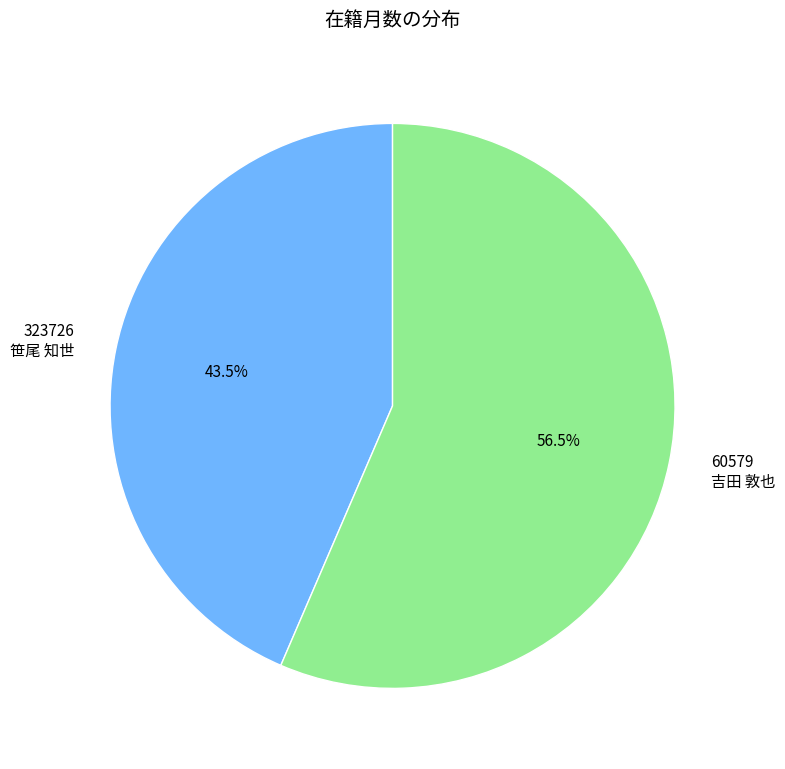

Approximately how many times larger is the value at 323726 笹尾 知世 compared to 60579 吉田 敦也?

0.8